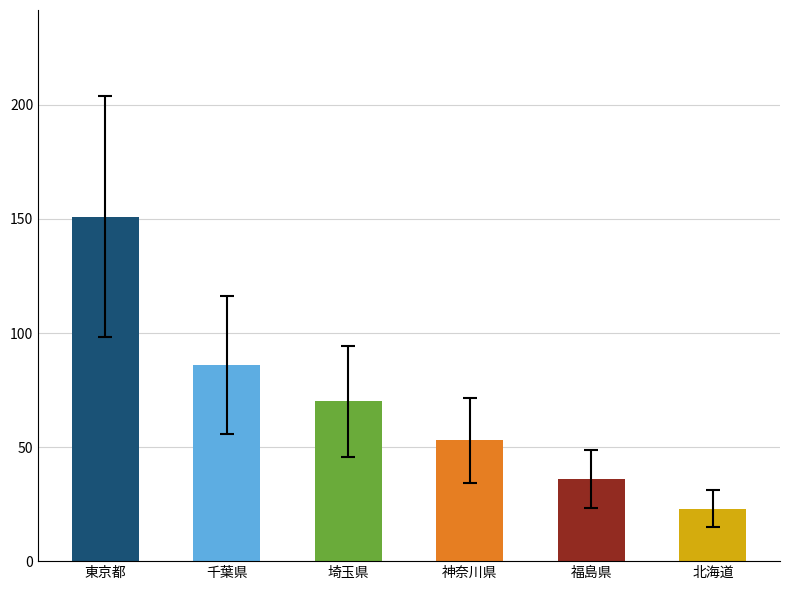

What is the maximum value shown in the chart?

151